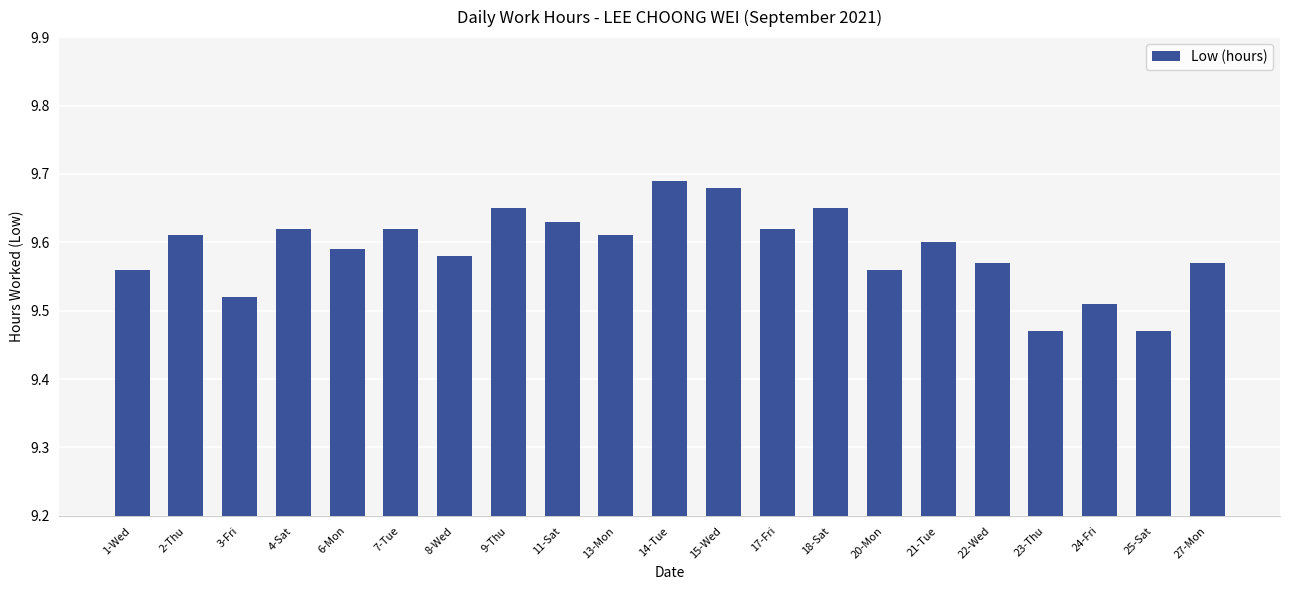

How many values are between 9 and 10?

21